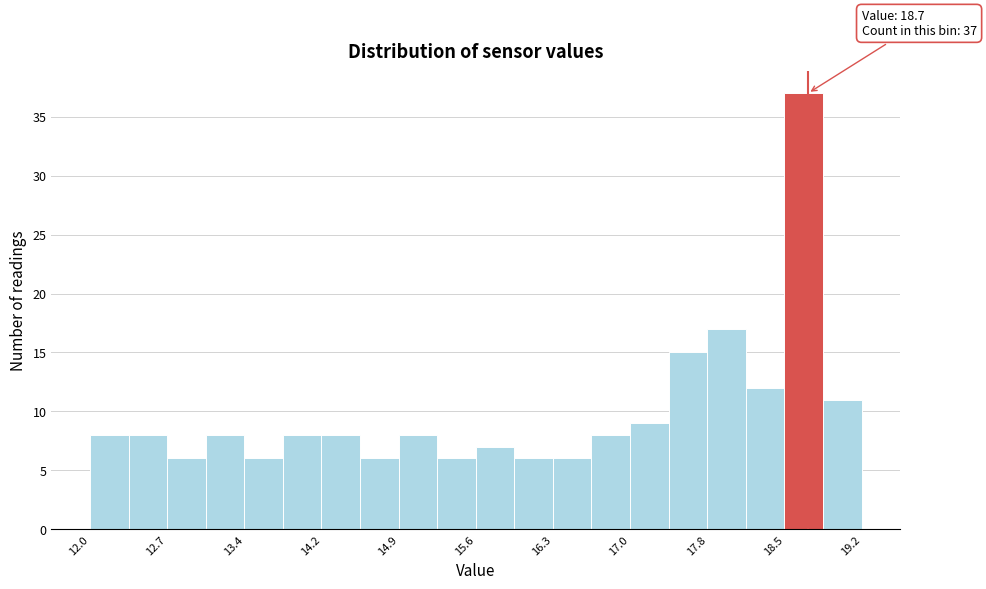

Around what value on the x-axis is the tallest bar? Give the approximate position of its centre, as read against the axis.

18.7